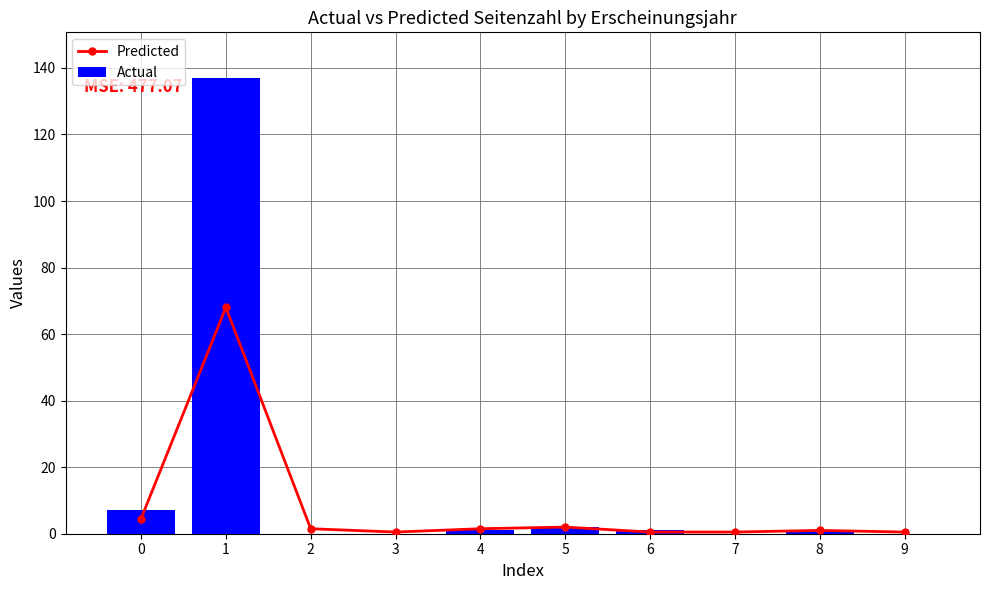

Which series has the widest spread of values?

Actual